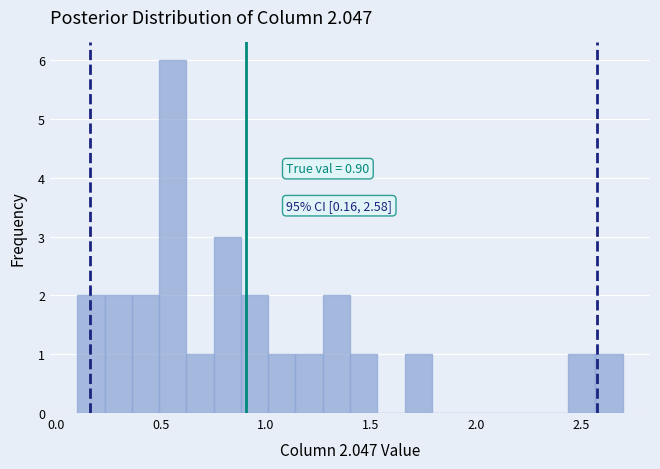

Around what value on the x-axis is the tallest bar? Give the approximate position of its centre, as read against the axis.

0.55